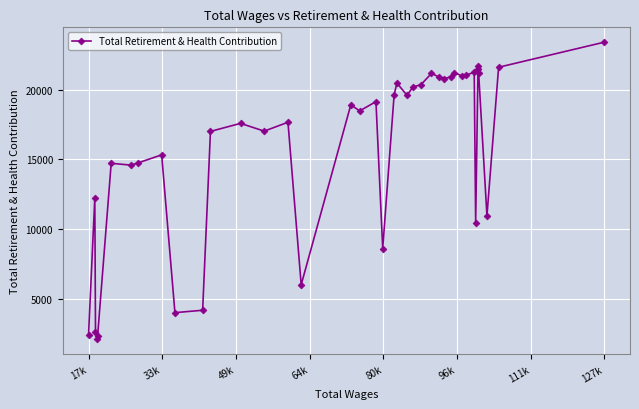

What is the value of the 8th point from the left?

14747